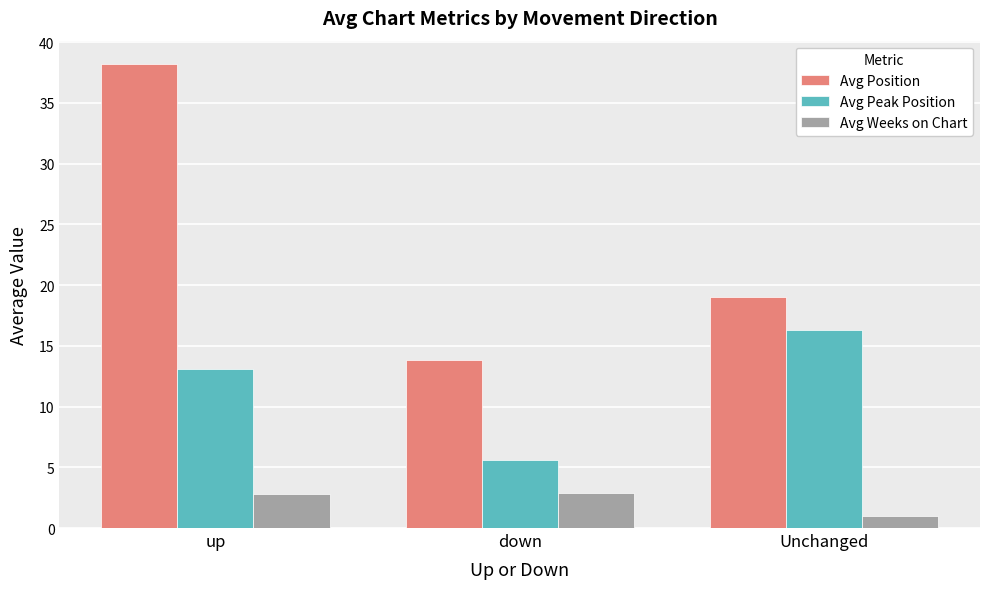

What are all the series names shown in the legend?

Avg Position, Avg Peak Position, Avg Weeks on Chart